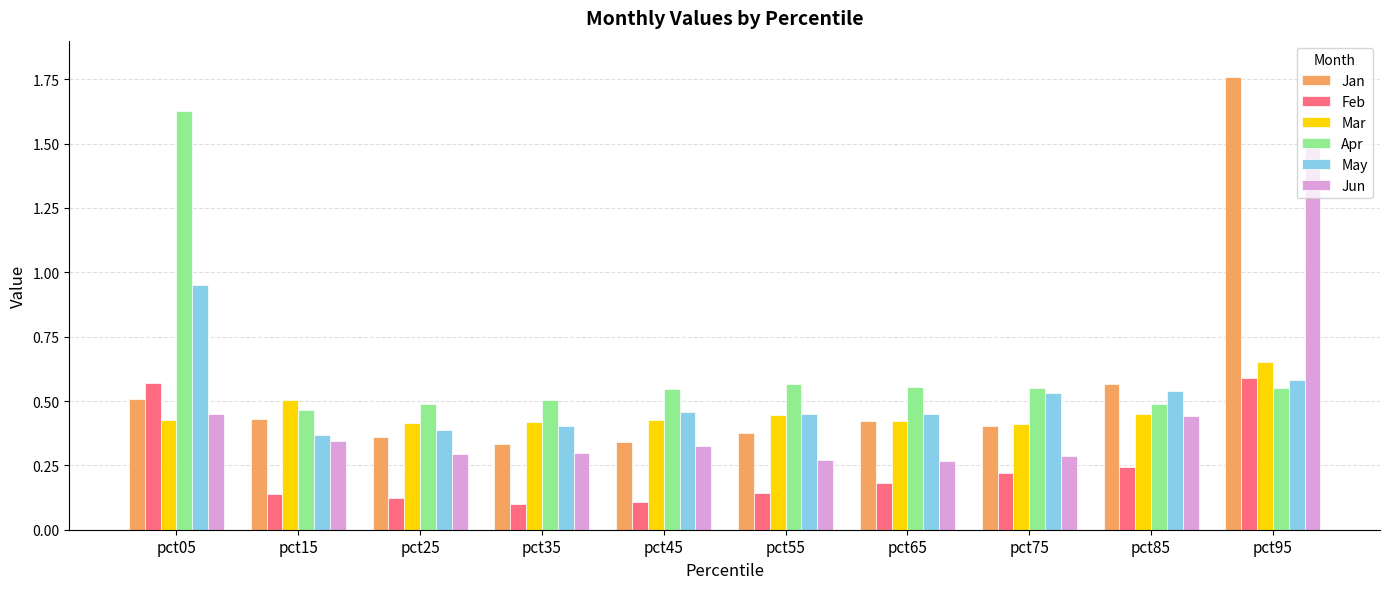

Are the bars grouped side by side (vs. stacked)?

Yes